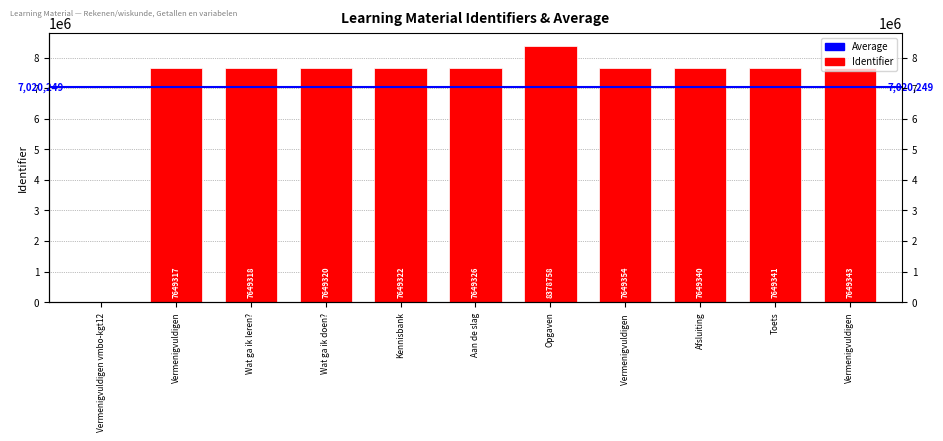

Approximately how many times larger is the value at Opgaven compared to Afsluiting?

1.1